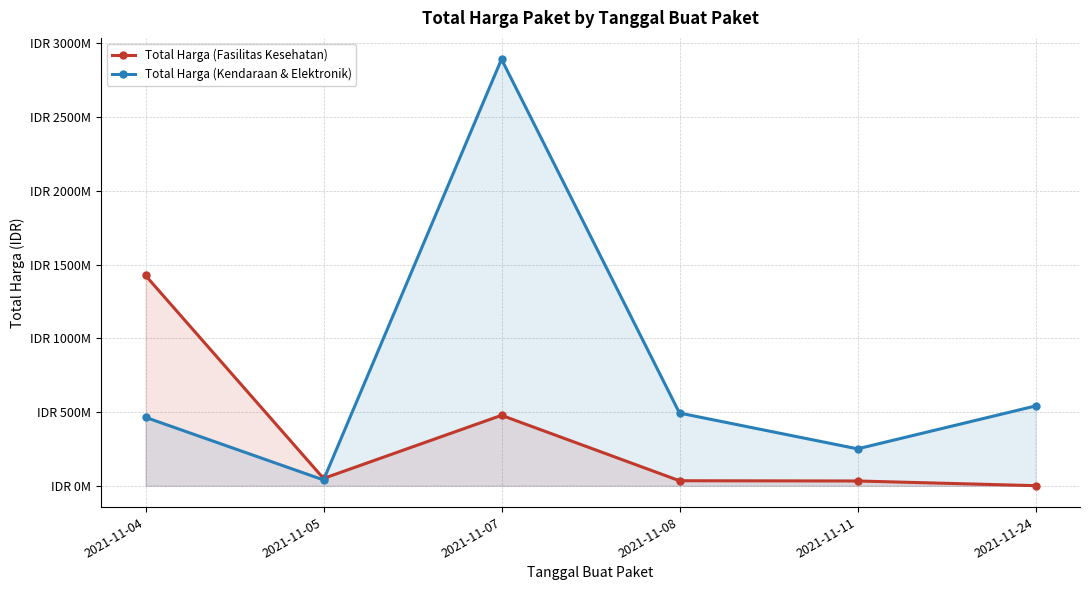

At which label does Total Harga (Fasilitas Kesehatan) first exceed 49?

2021-11-04